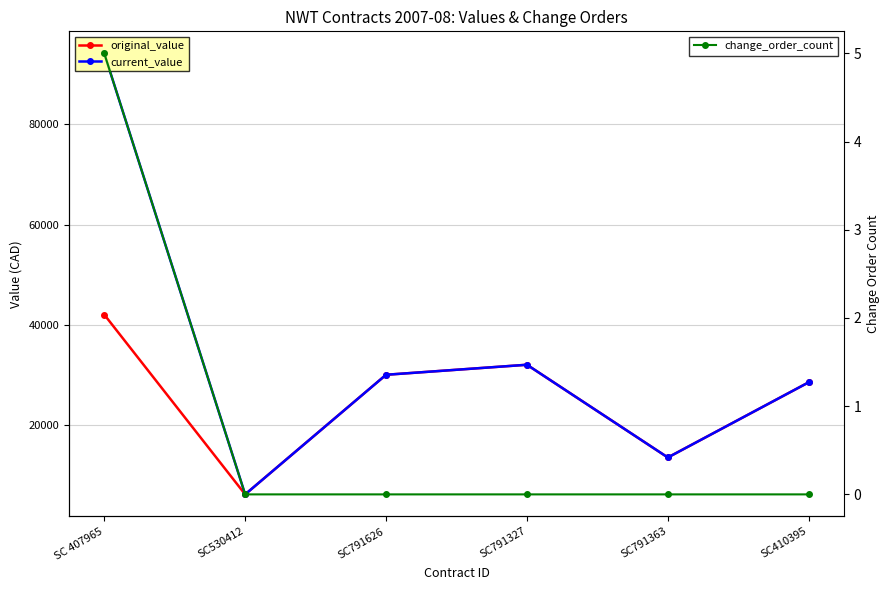

True or false: current_value and change_order_count intersect in this chart.

False